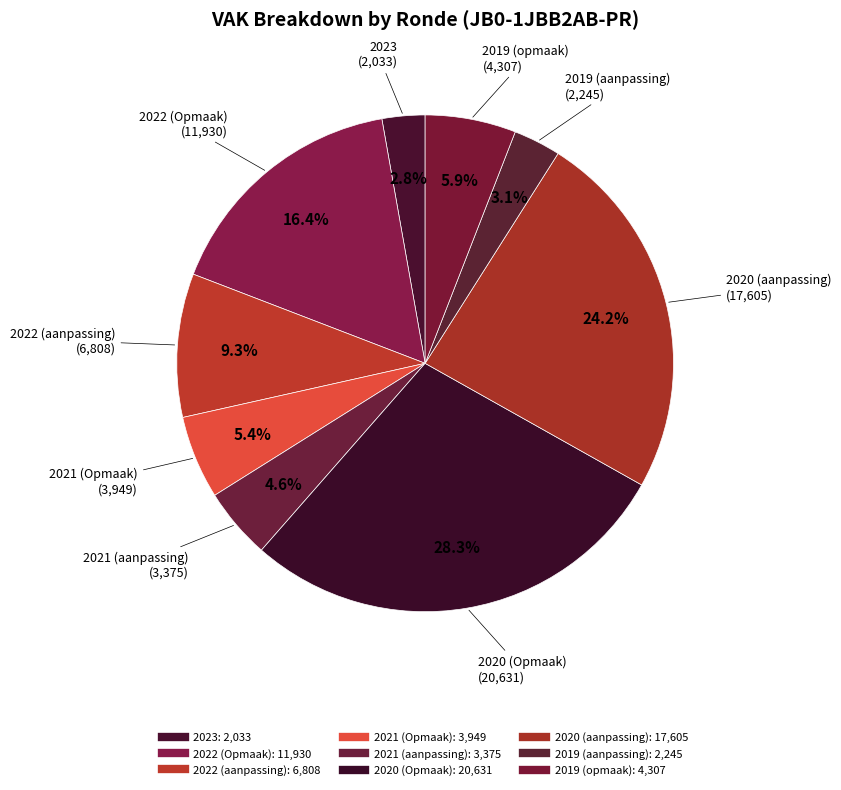

What is the change in value from 2021 (aanpassing) to 2019 (aanpassing)?

-1130